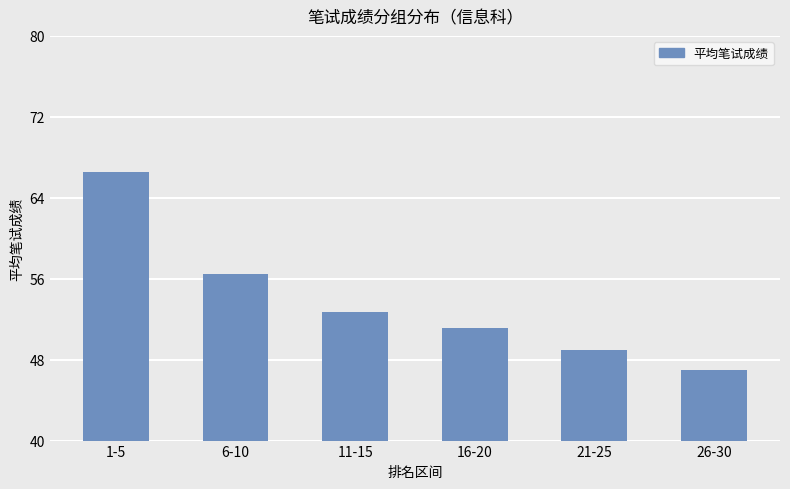

Reading right to left, extract all data points from this chart.

47.0	49.0	51.1	52.7	56.5	66.5